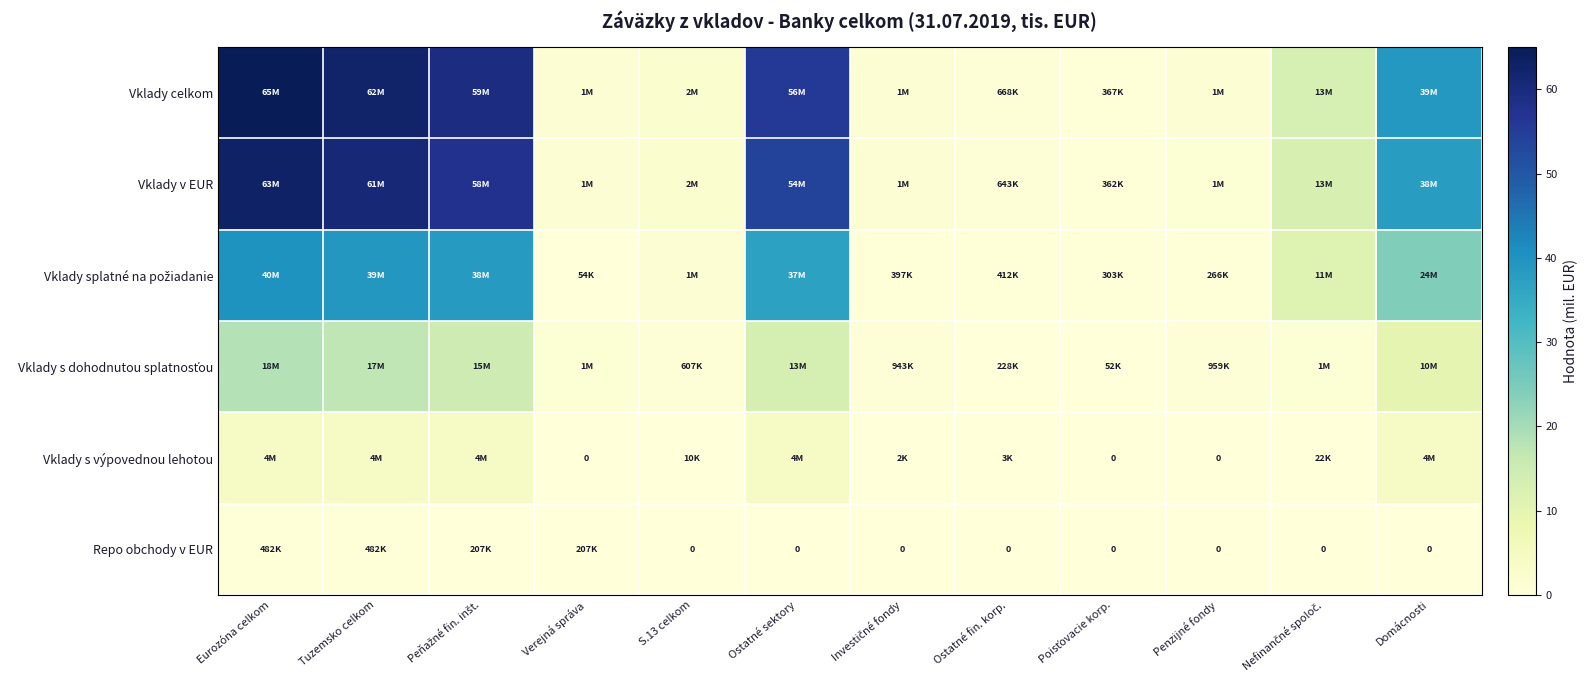

How many data points in Vklady s dohodnutou splatnosťou are above 1?

7